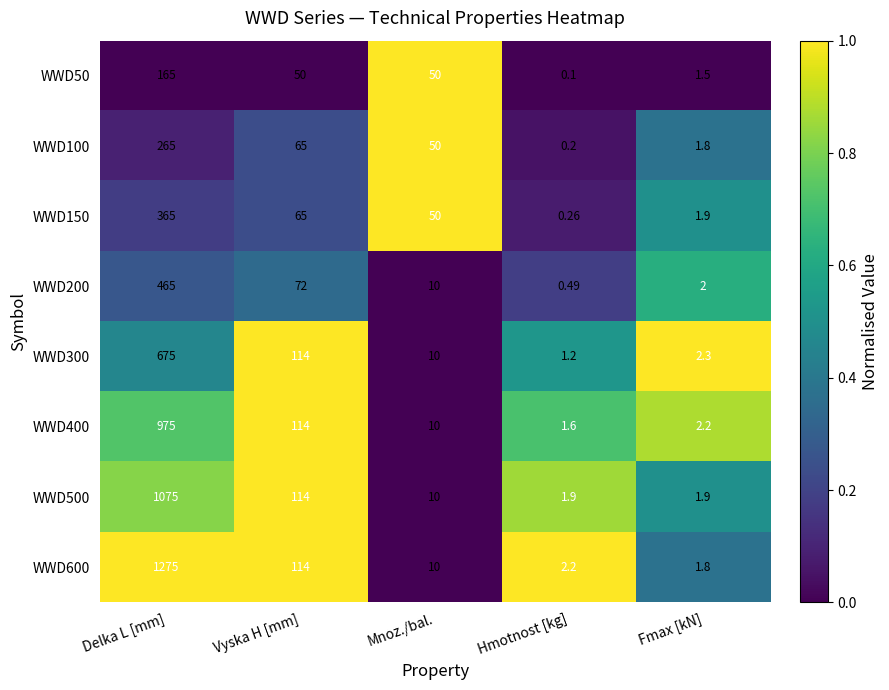

List the labels in order of WWD300 value, smallest first.

Hmotnost [kg], Fmax [kN], Mnoz./bal., Vyska H [mm], Delka L [mm]